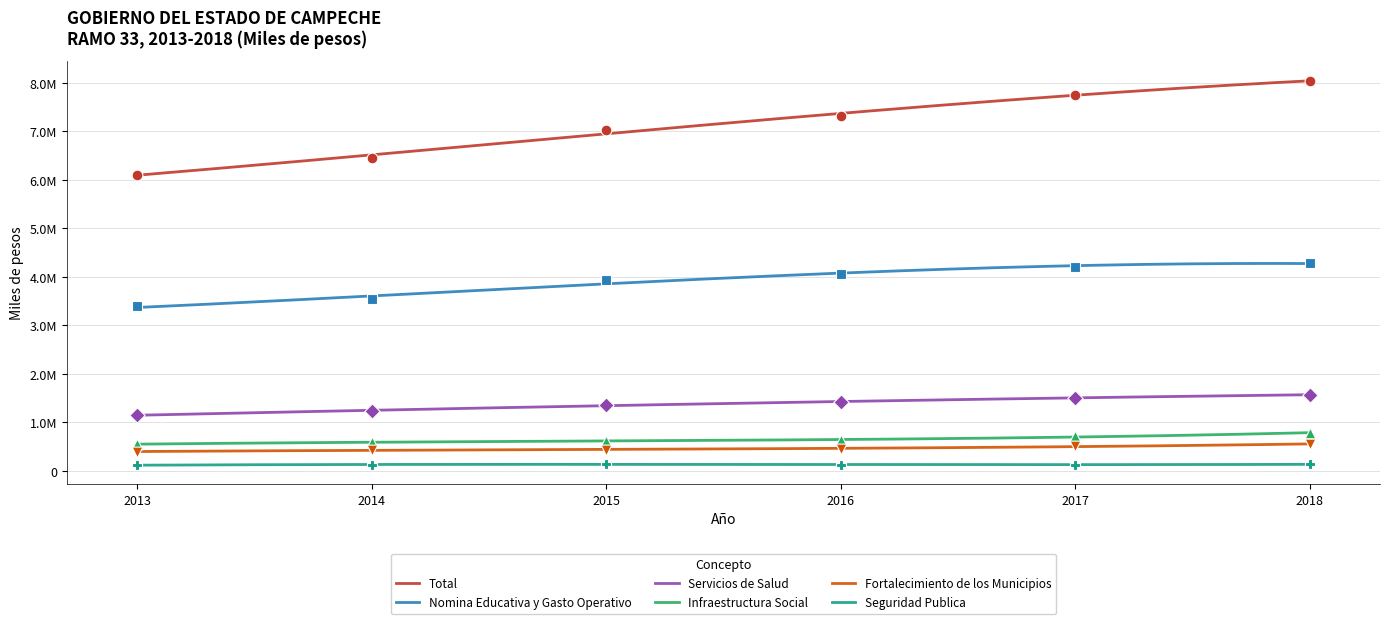

What are all the series names shown in the legend?

Total, Nomina Educativa y Gasto Operativo, Servicios de Salud, Infraestructura Social, Fortalecimiento de los Municipios, Seguridad Publica